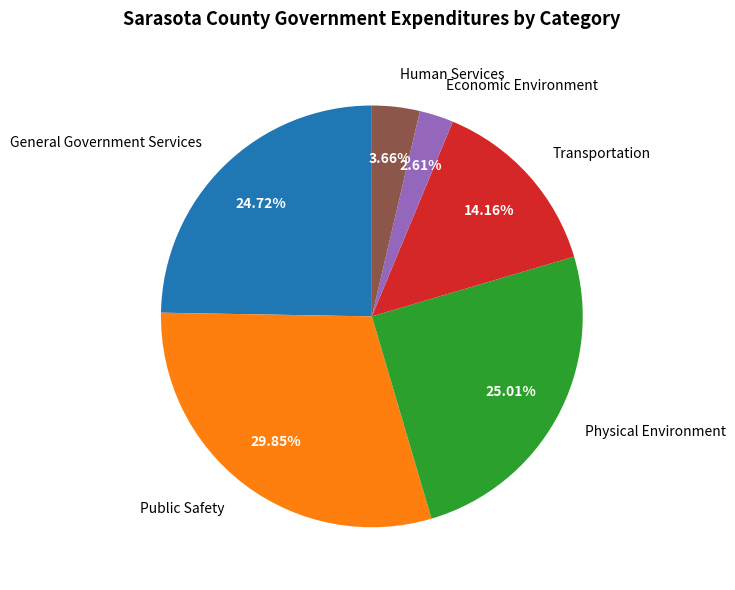

To the nearest percent, what percentage of the pie is Transportation?

14%